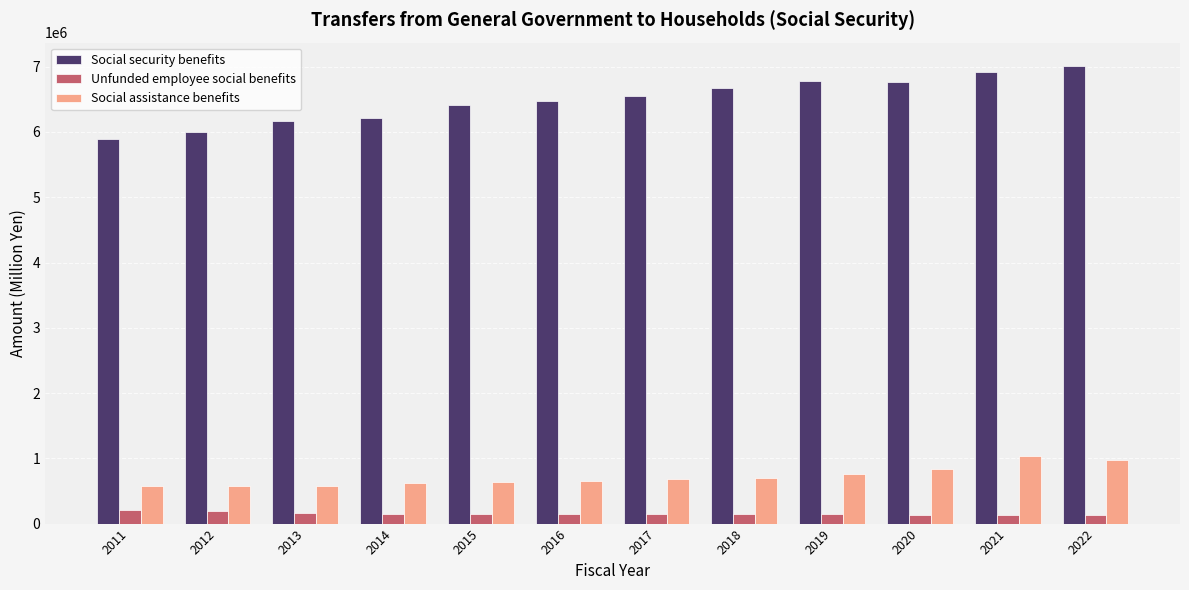

Is the value of Social assistance benefits at 2020 greater than the value of Unfunded employee social benefits at 2019?

Yes